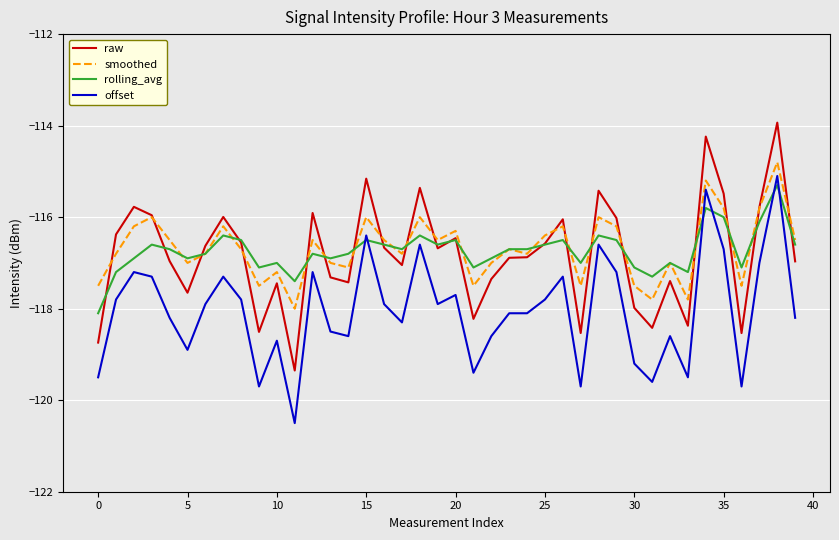

What is the greatest value displayed?

-113.9